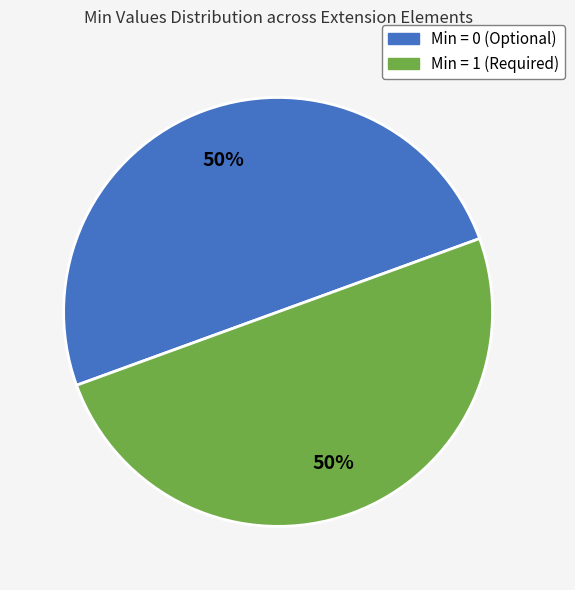

To the nearest percent, what is the average slice percentage?

50%